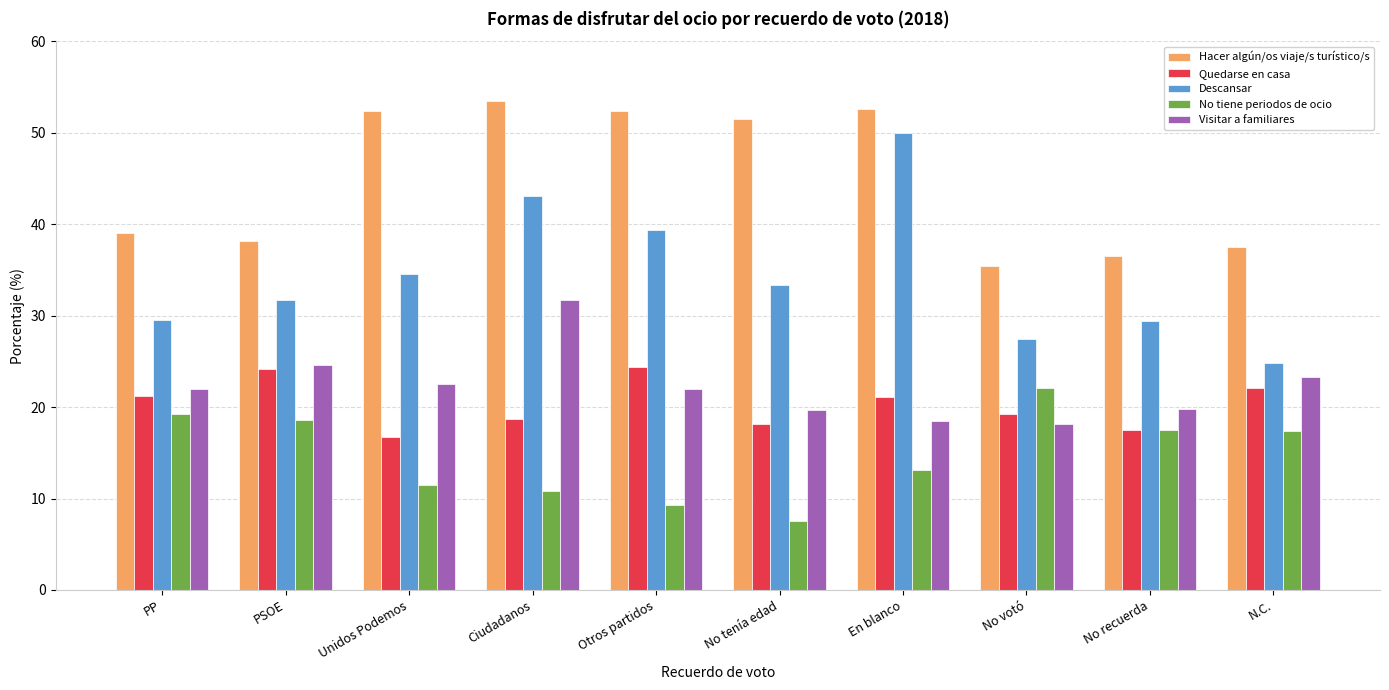

How many values in the Quedarse en casa series are below 21?

5